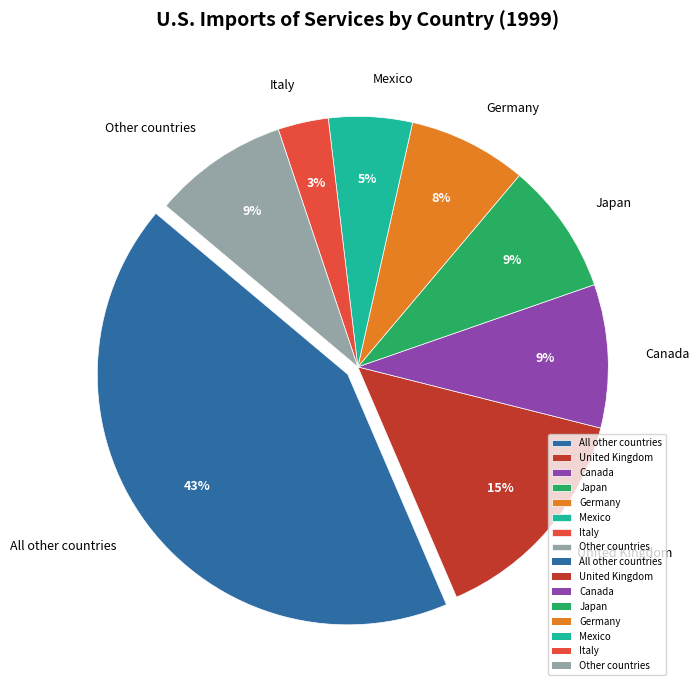

To the nearest percent, what is the average slice percentage?

12%